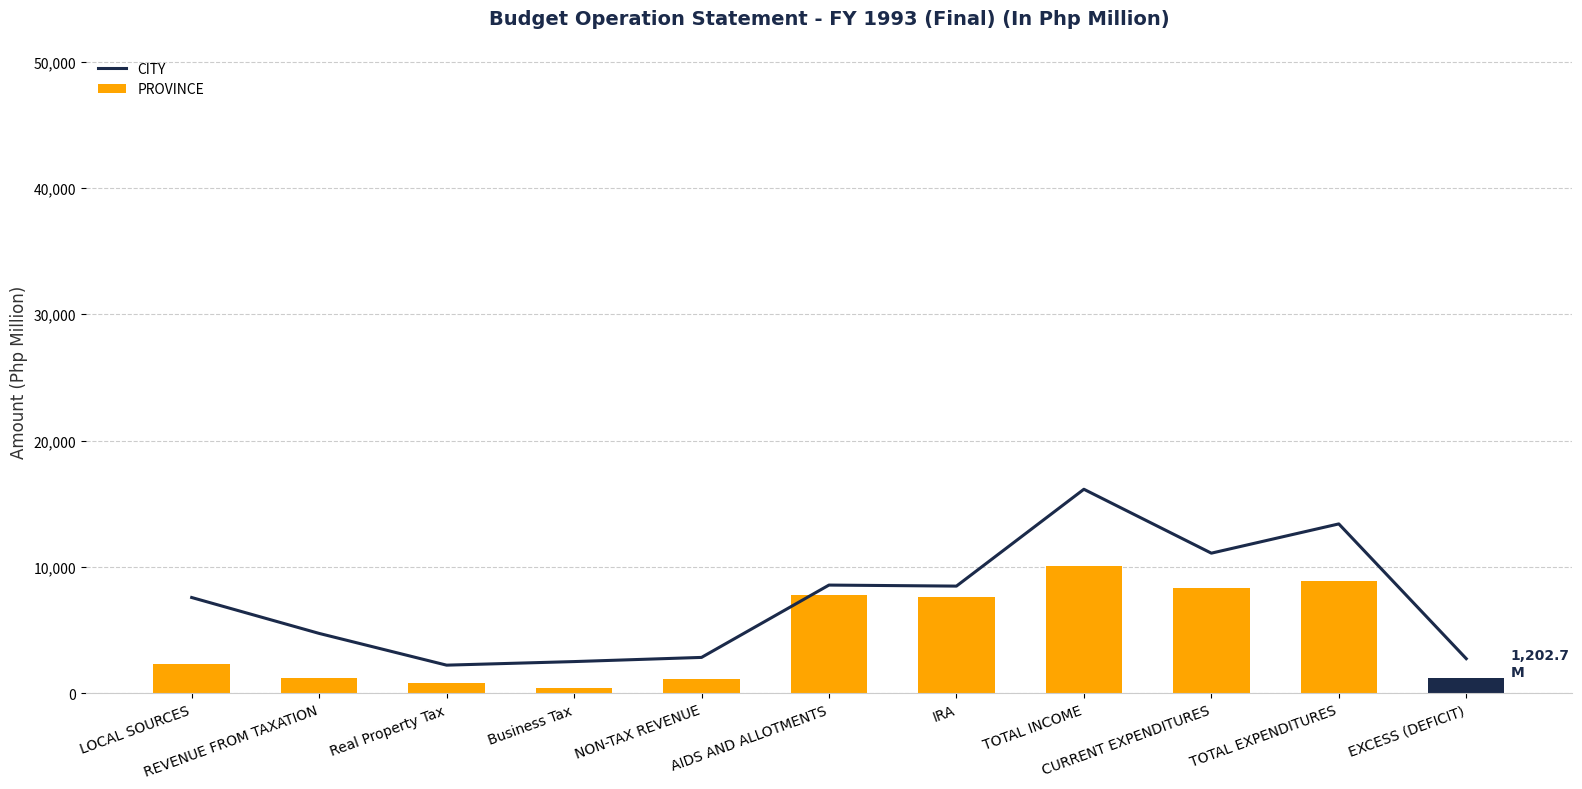

Rank the series at IRA from highest to lowest value.

CITY, PROVINCE